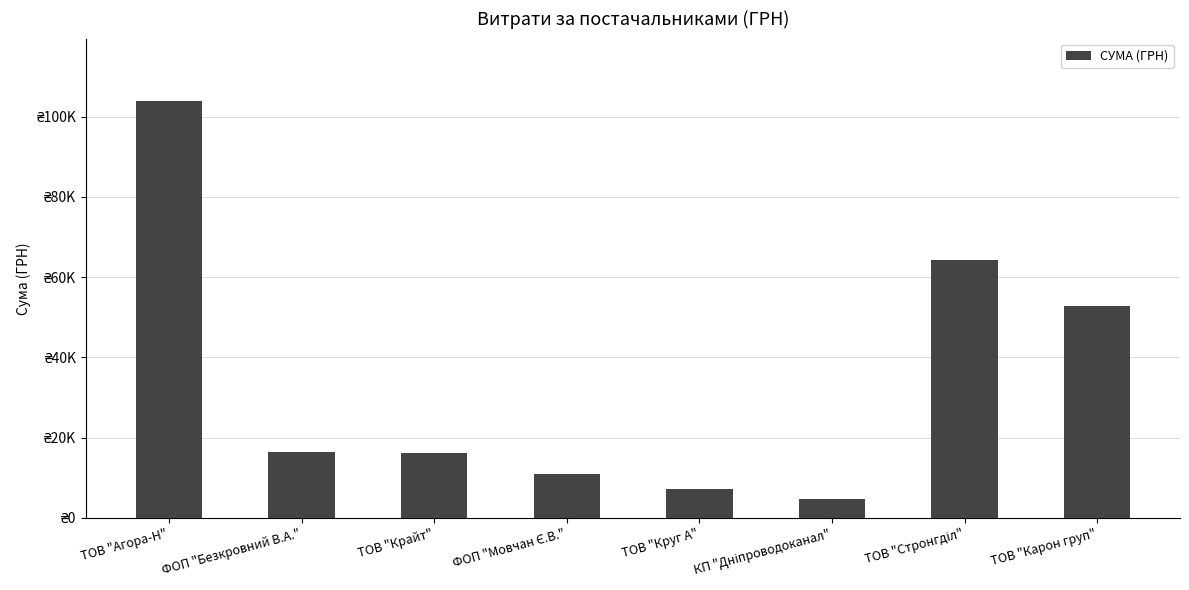

Reading left to right, list all the values displayed in this chart.

103892.0	16349.4	16282.1	10854.2	7185.4	4730.0	64293.0	52936.8